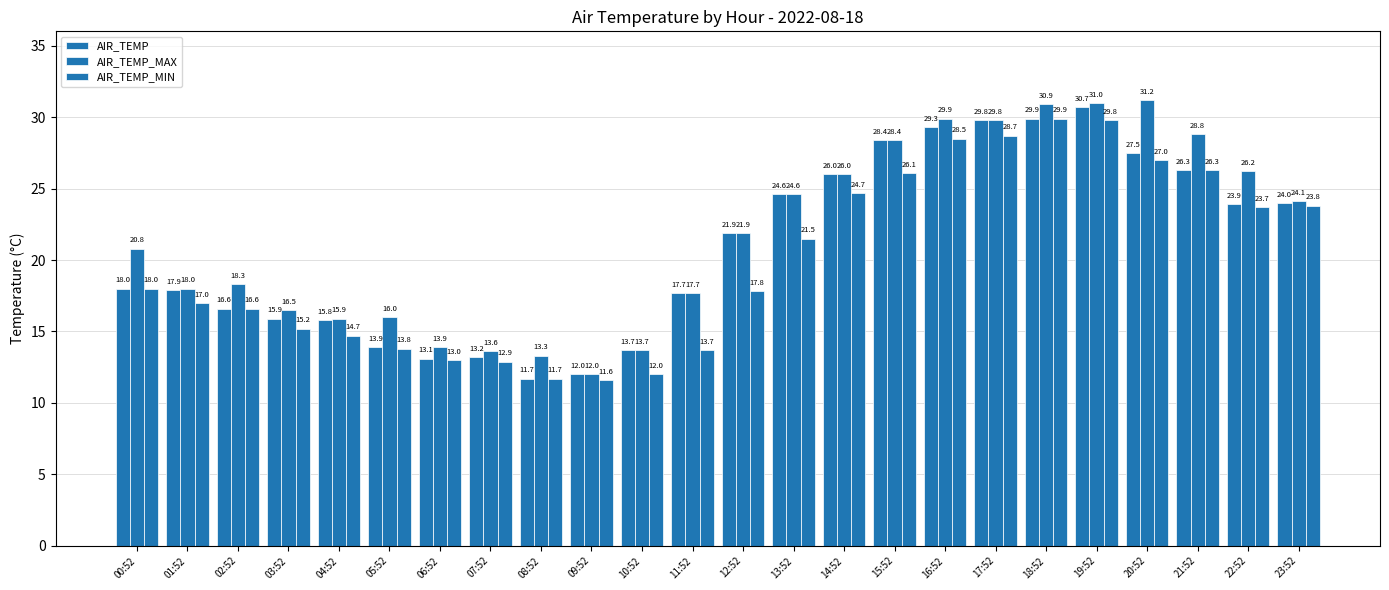

How many bars are there in each group?

3